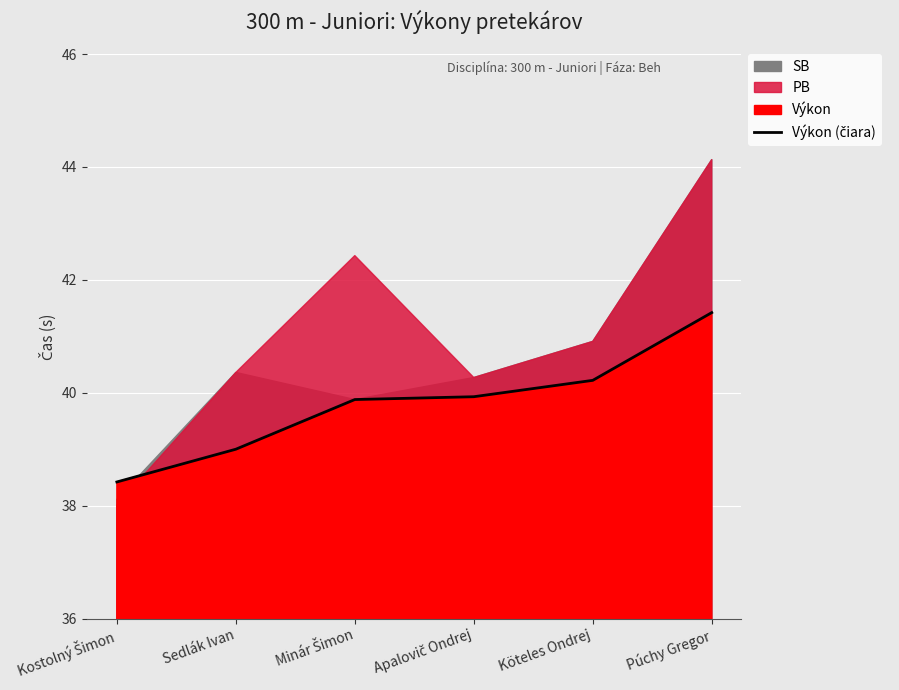

How many lines are shown in the chart?

1